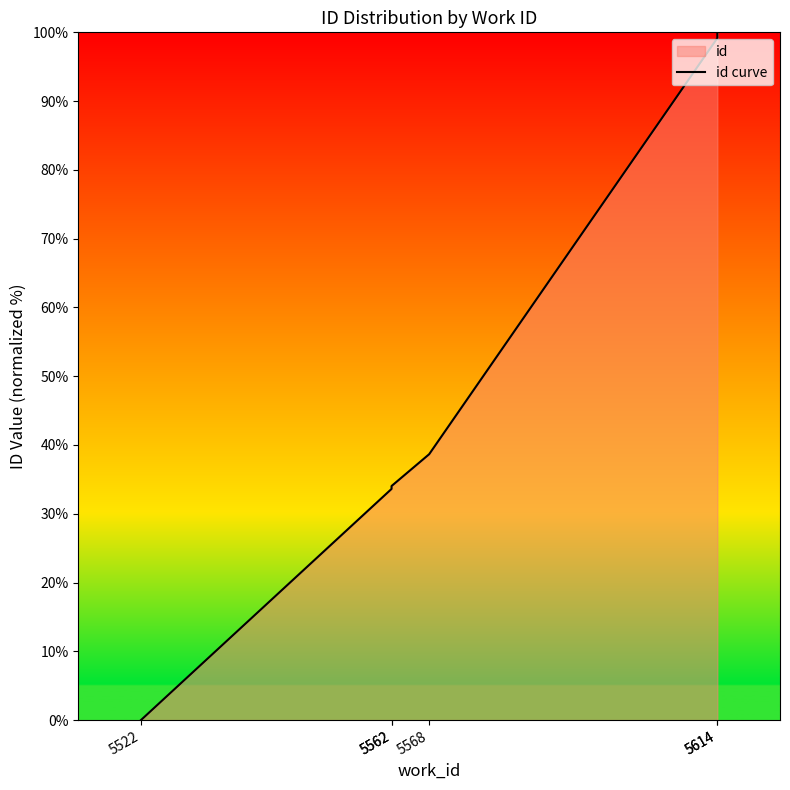

Approximately how many times larger is the value at 5562 compared to 5562?

1.0